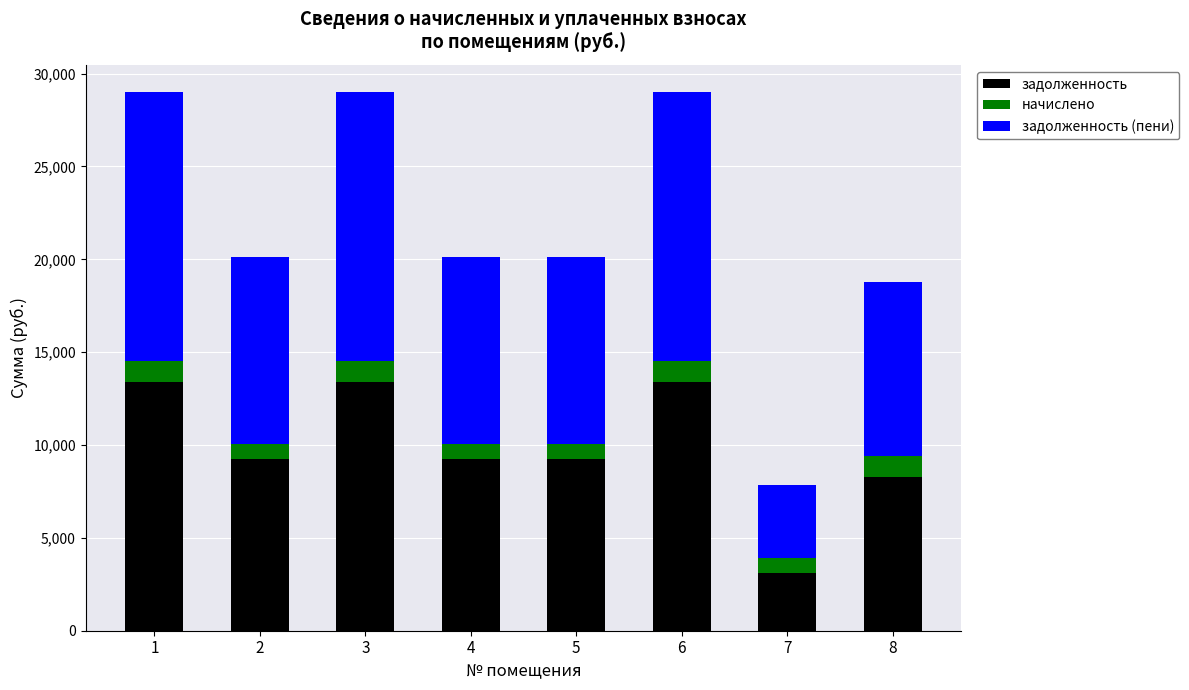

Reading right to left, list the values for the задолженность series.

8=8261.3	7=3129.8	6=13382.4	5=9273.6	4=9273.6	3=13382.4	2=9273.6	1=13382.4